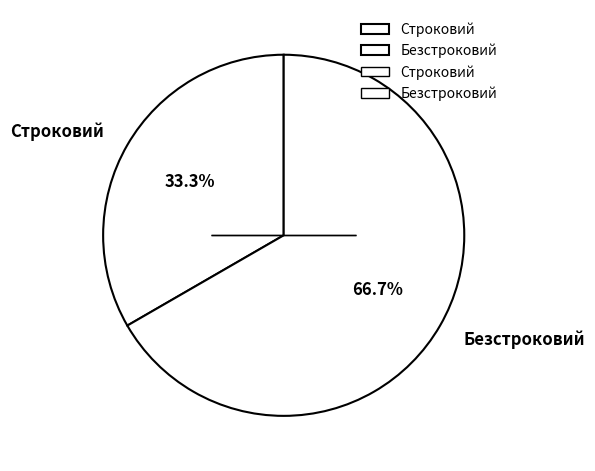

Does Безстроковий account for over 50% of the chart?

Yes